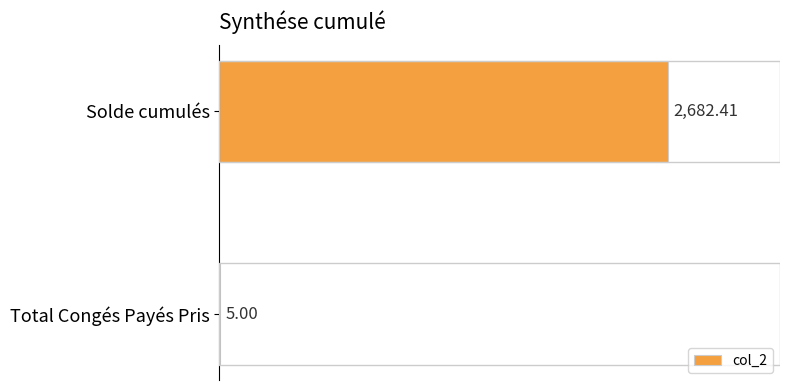

Which has a higher value, Total Congés Payés Pris or Solde cumulés?

Solde cumulés